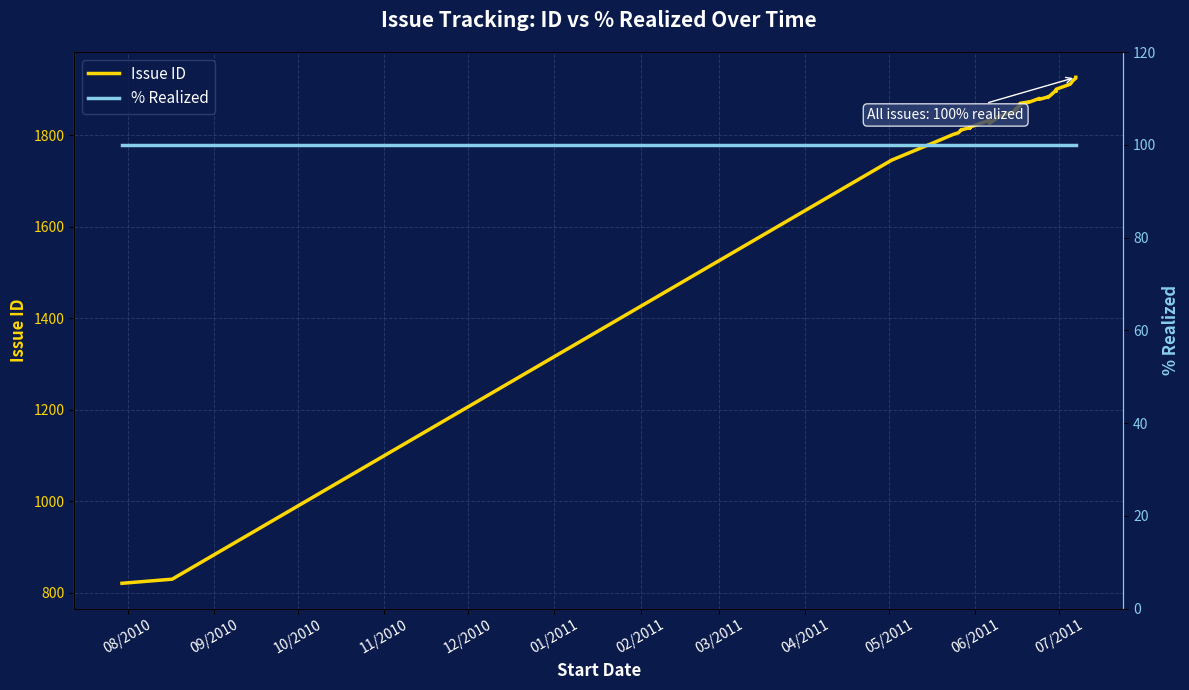

What is the spread (max minus min) of values at 06/2011?

1718